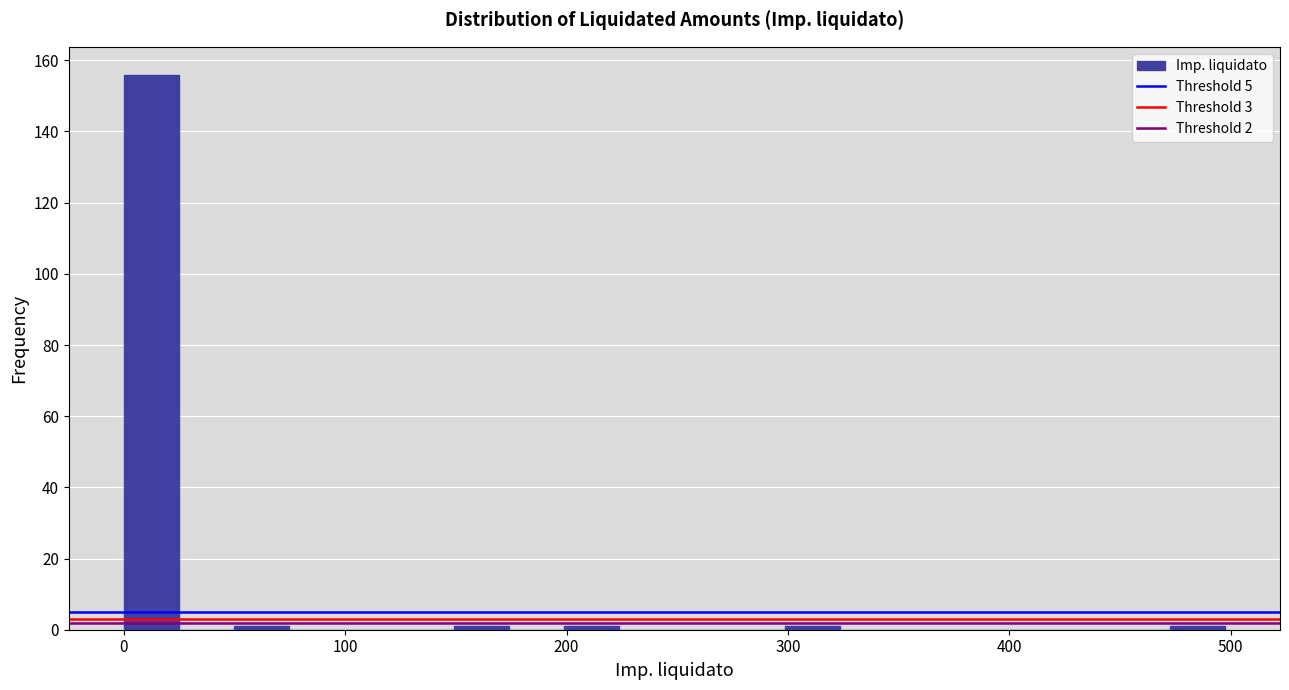

Read against the x-axis, roughly where is the centre of the tallest bar?

10